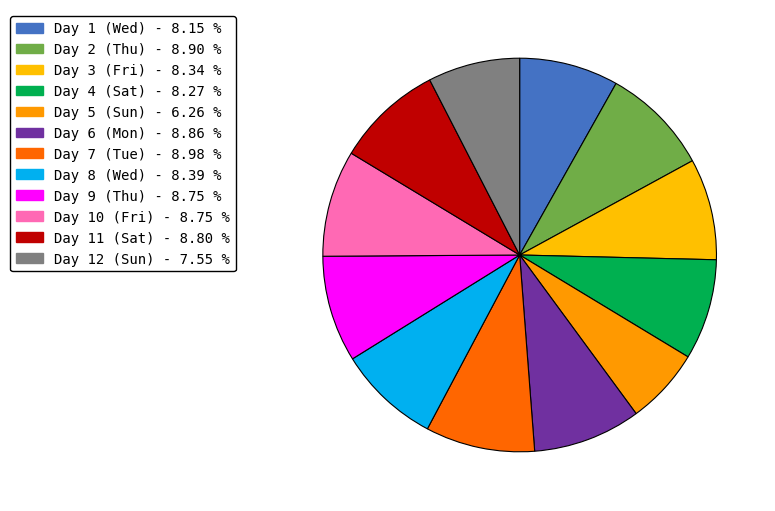

How many segments does this pie chart have?

12